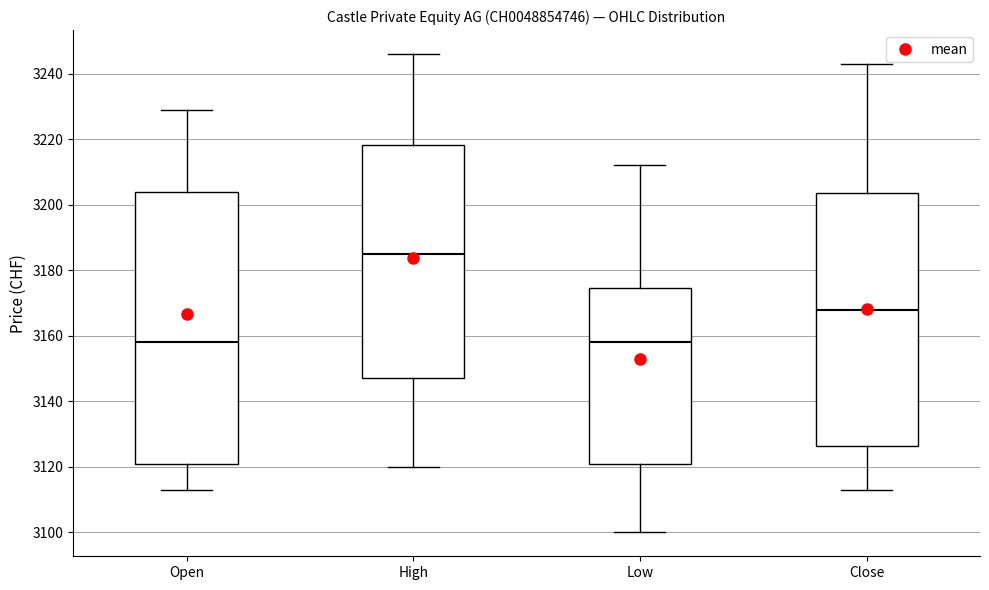

Reading left to right, transcribe this box plot: for each box, give where its median line is, the range the box spans, and where its two whiskers end, as read against the y-axis. The values are not printed on the chart, so give them approximately, as read against the axis.

Open: median 3158, box 3122 to 3204, whiskers 3114 to 3230
High: median 3186, box 3148 to 3218, whiskers 3120 to 3246
Low: median 3158, box 3122 to 3174, whiskers 3100 to 3212
Close: median 3168, box 3126 to 3204, whiskers 3114 to 3244